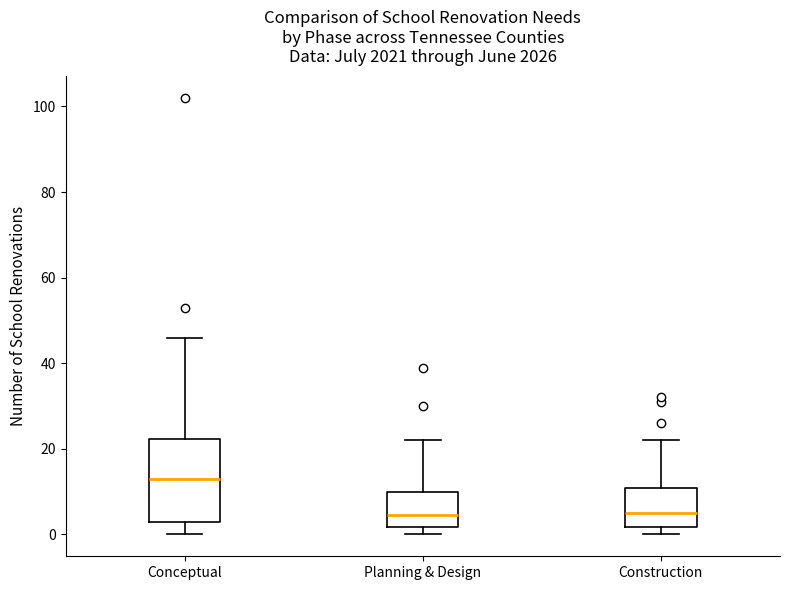

Where is the lower edge of the box for Construction on the y-axis? The values are not printed on the chart, so give them approximately, as read against the axis.

2